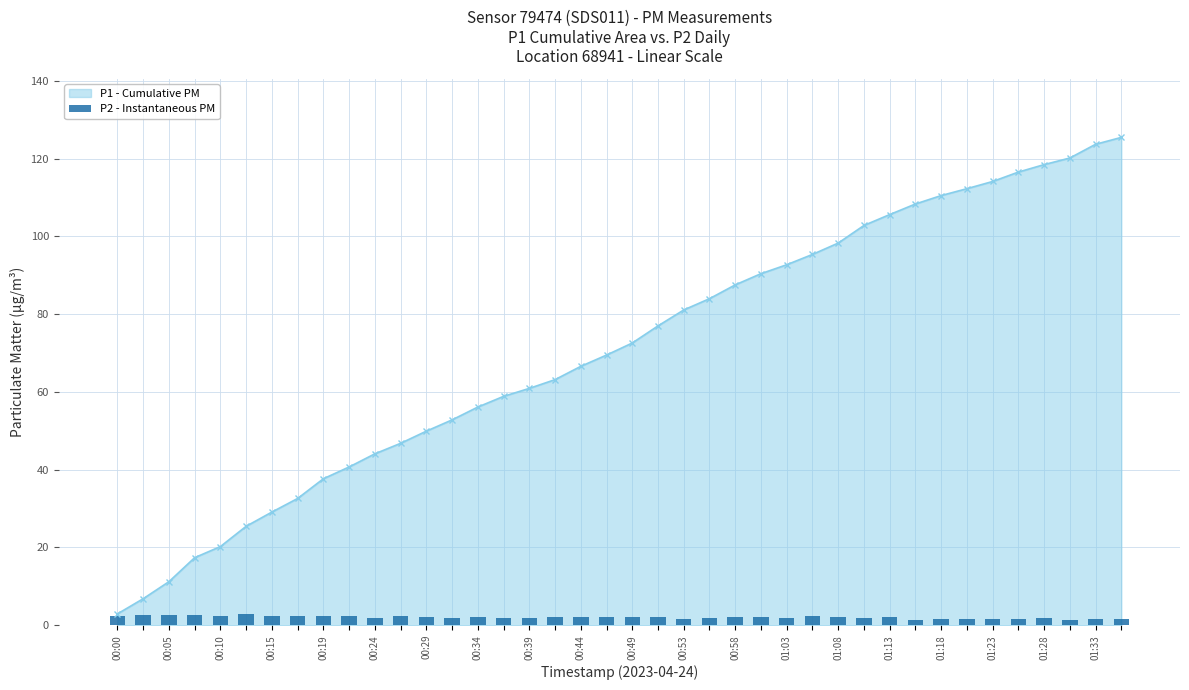

At which label does the data first exceed 2?

00:00